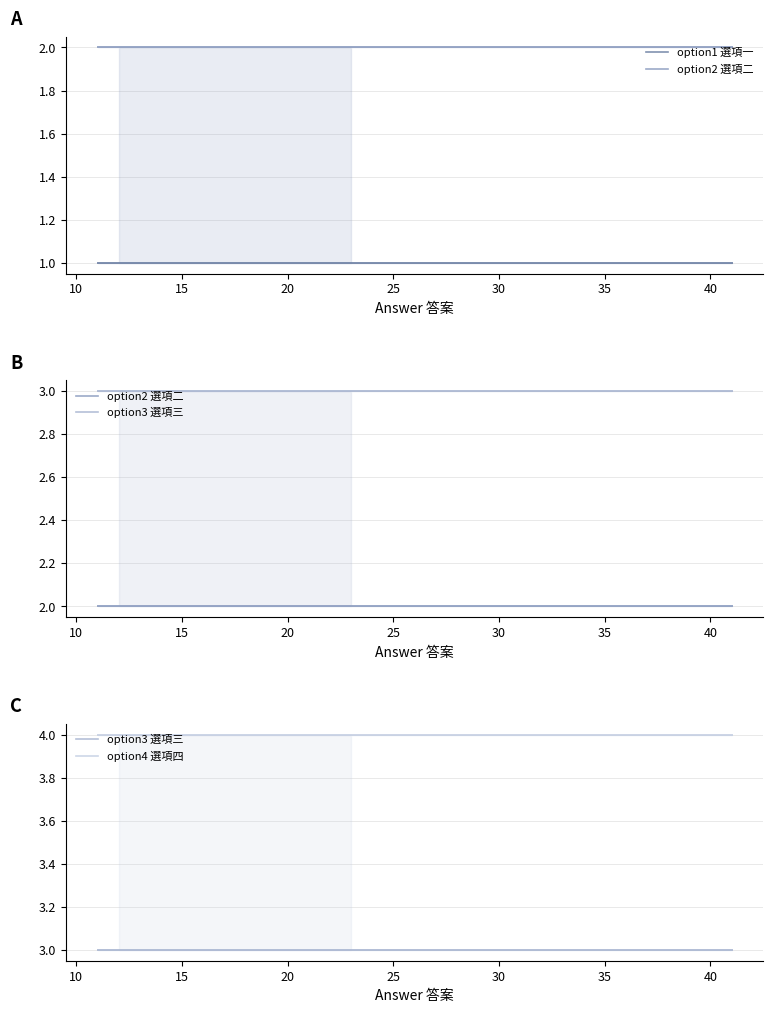

Does the chart display data point markers on the line(s)?

No